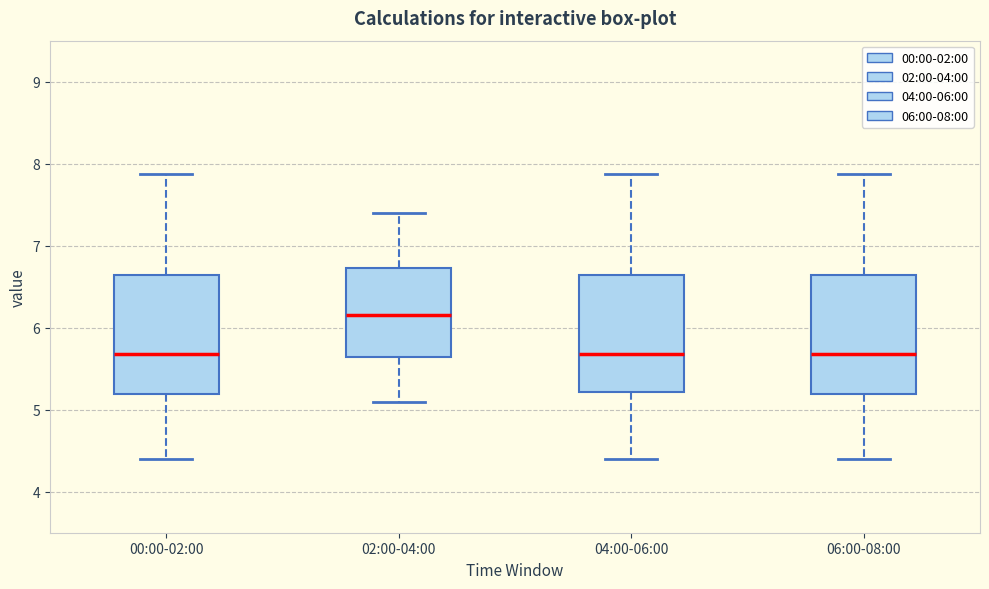

Where is the lower edge of the box for 06:00-08:00 on the y-axis? The values are not printed on the chart, so give them approximately, as read against the axis.

5.2